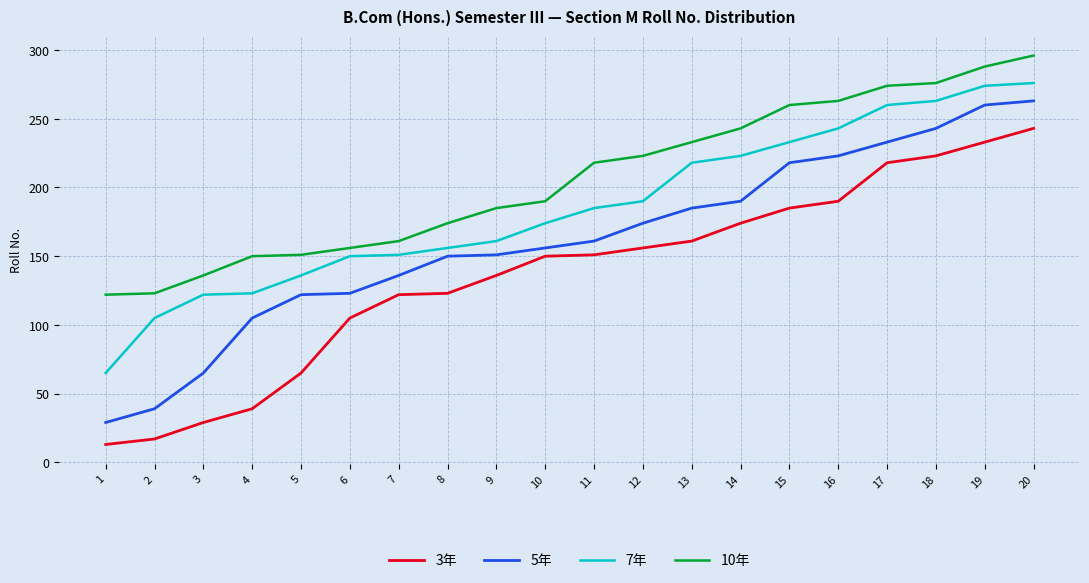

Rank the series by their maximum value, from highest to lowest.

10年, 7年, 5年, 3年